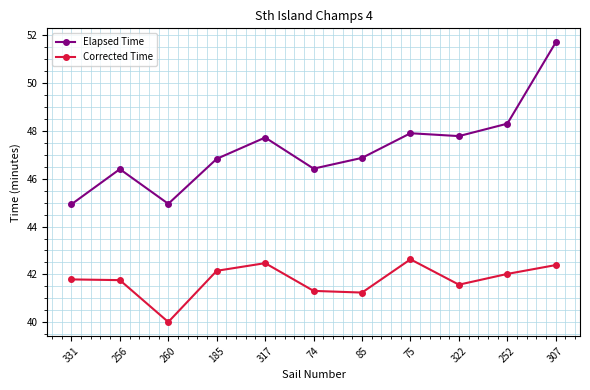

The Corrected Time series shows 42.4 at 307. True or false?

True